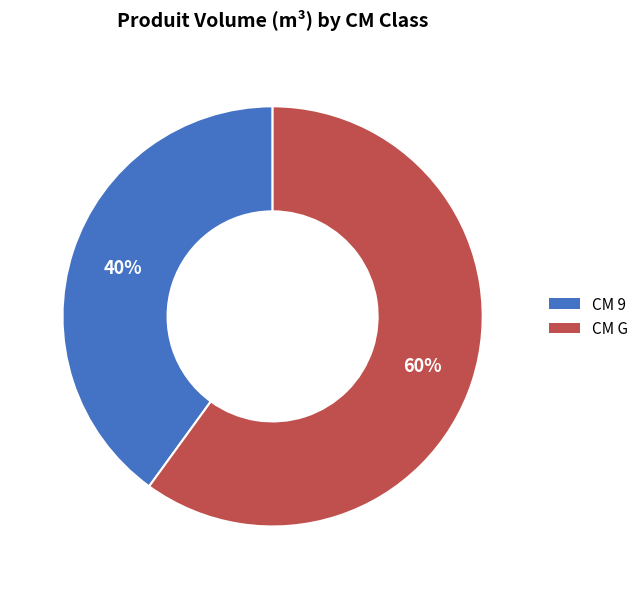

To the nearest percent, what is the combined percentage of CM 9 and CM G?

100%